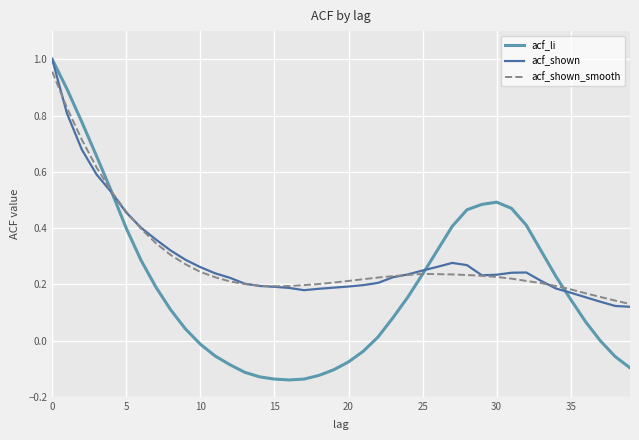

How many distinct data groups are displayed?

3